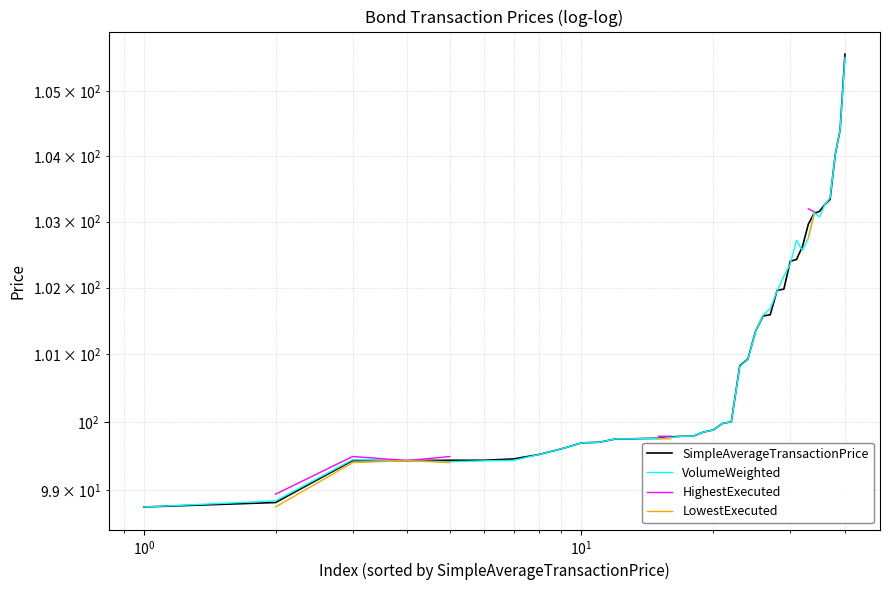

True or false: SimpleAverageTransactionPrice and HighestExecuted intersect in this chart.

False